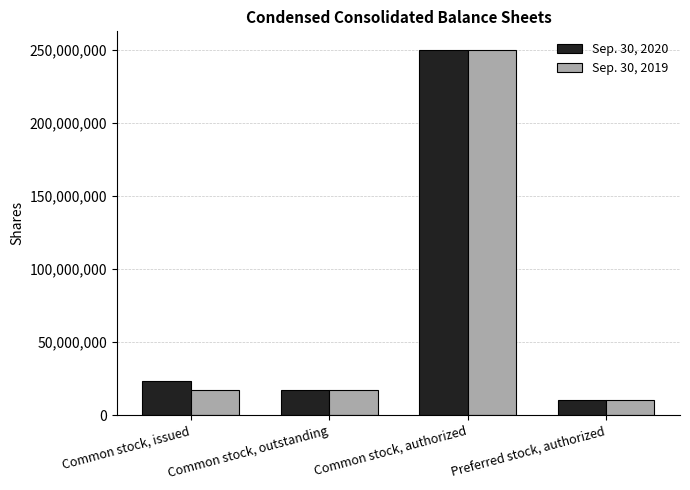

What are all the series names shown in the legend?

Sep. 30, 2020, Sep. 30, 2019